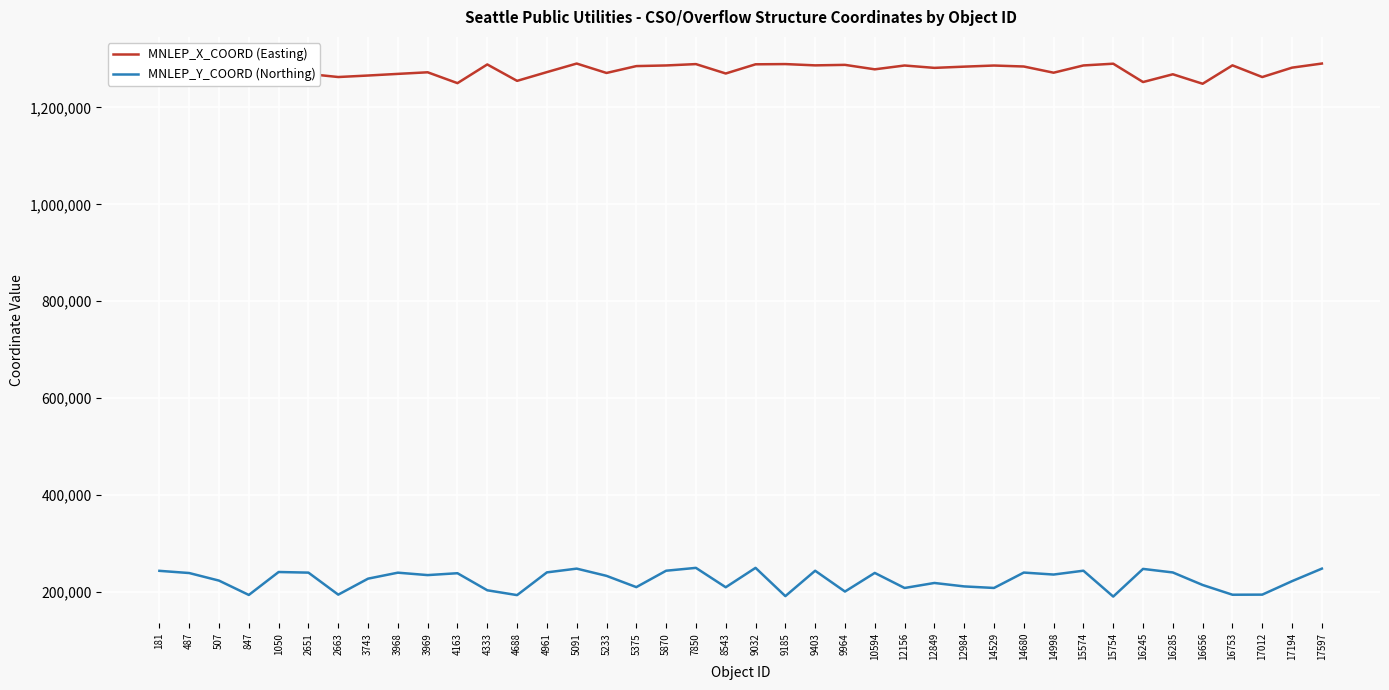

What is the difference between the maximum and minimum values in the MNLEP_X_COORD (Easting) series?

41718.3